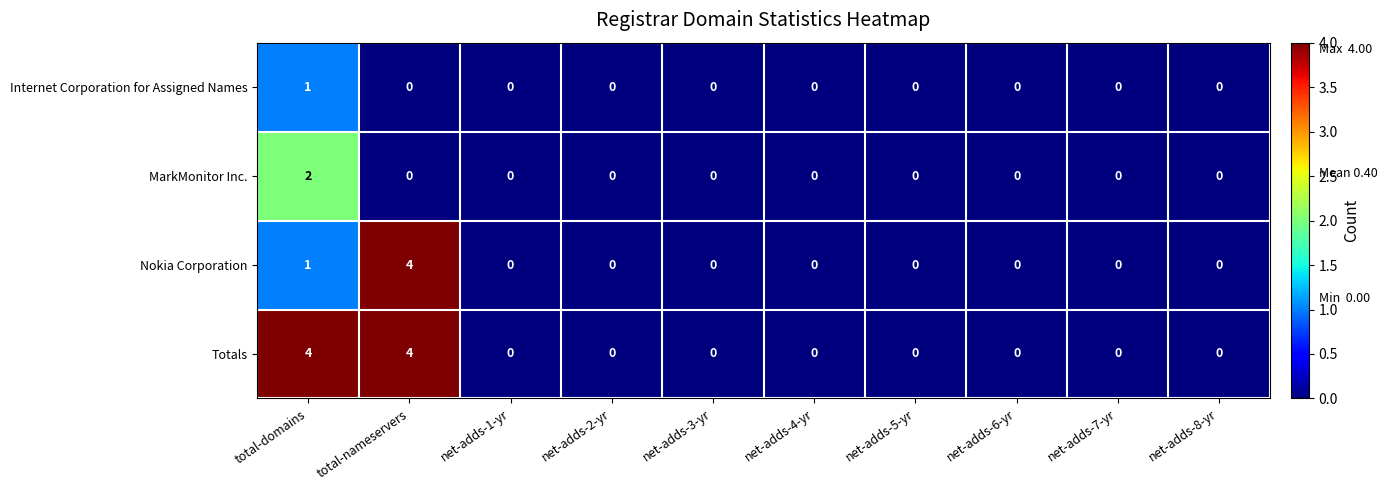

How many values in Totals are above zero?

2